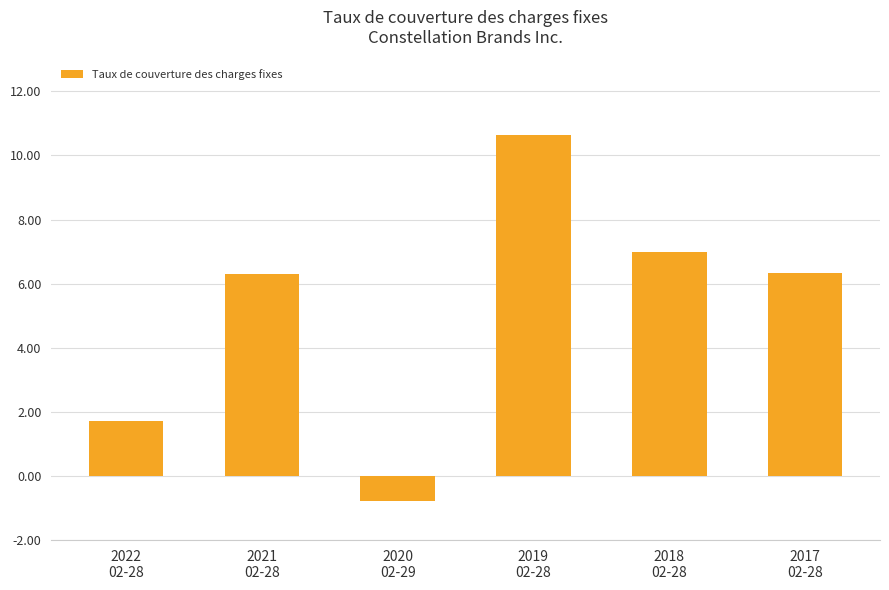

What is the sum of all values?

31.2